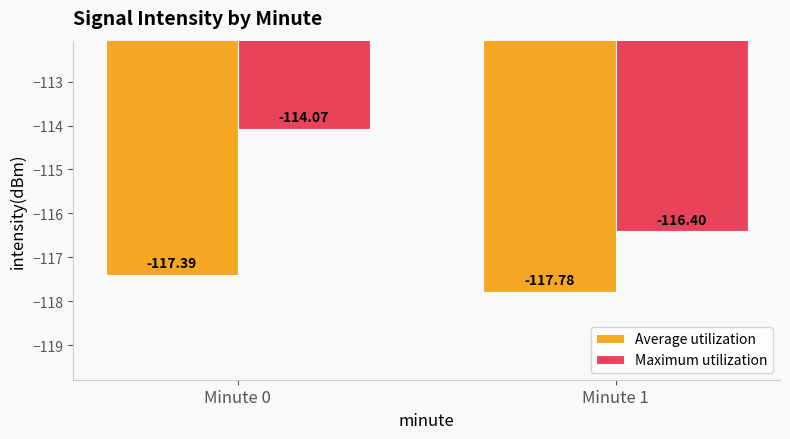

How many bars are there in each group?

2